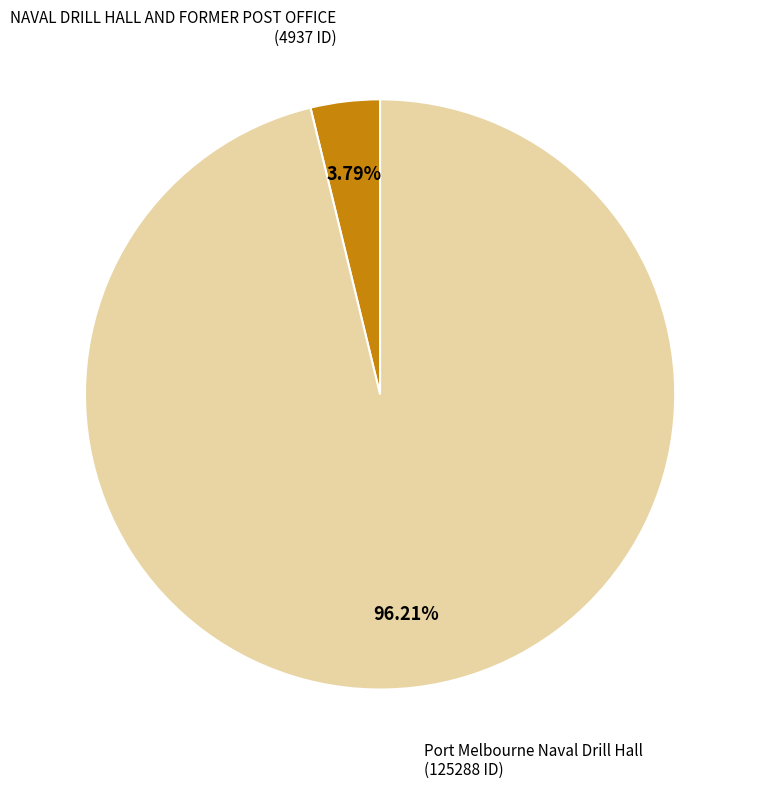

To the nearest percent, what portion does NAVAL DRILL HALL AND FORMER POST OFFICE represent?

4%